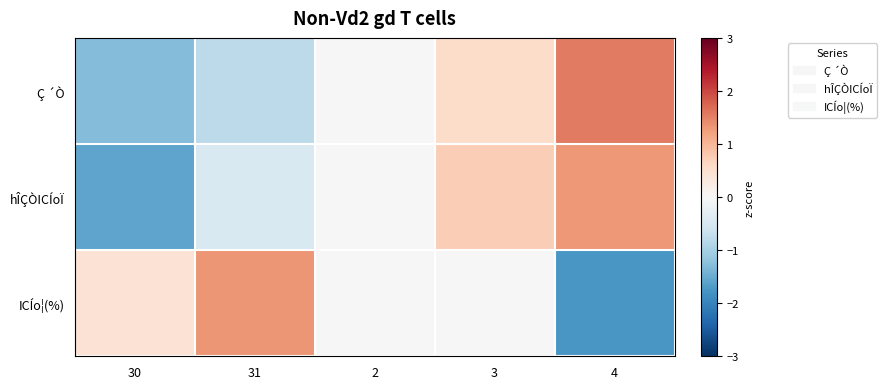

At how many categories does at least one series exceed 0?

5